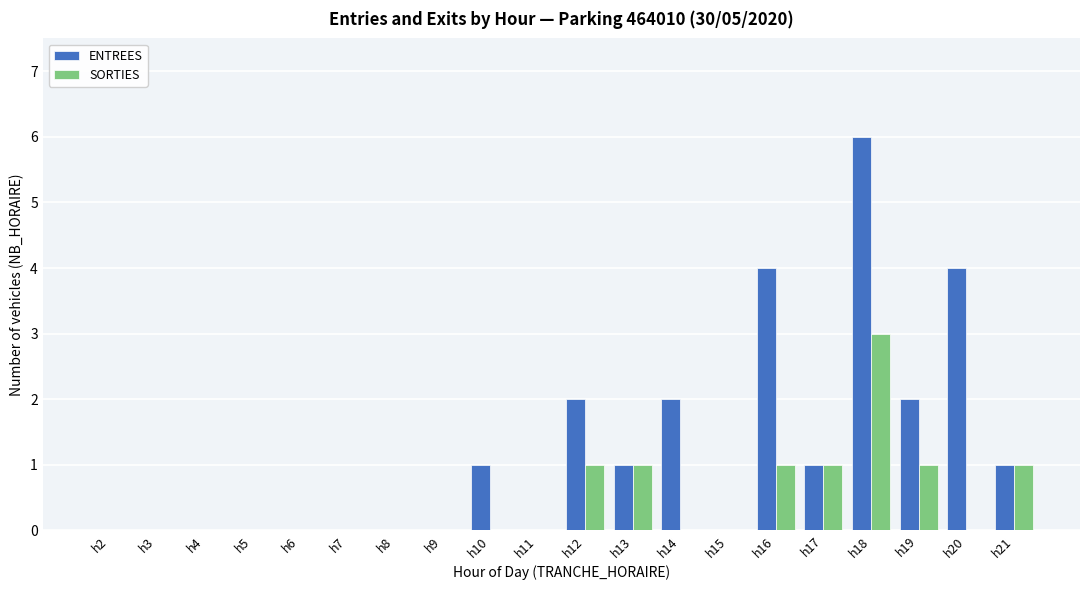

The ENTREES series shows 4 at h7. True or false?

False